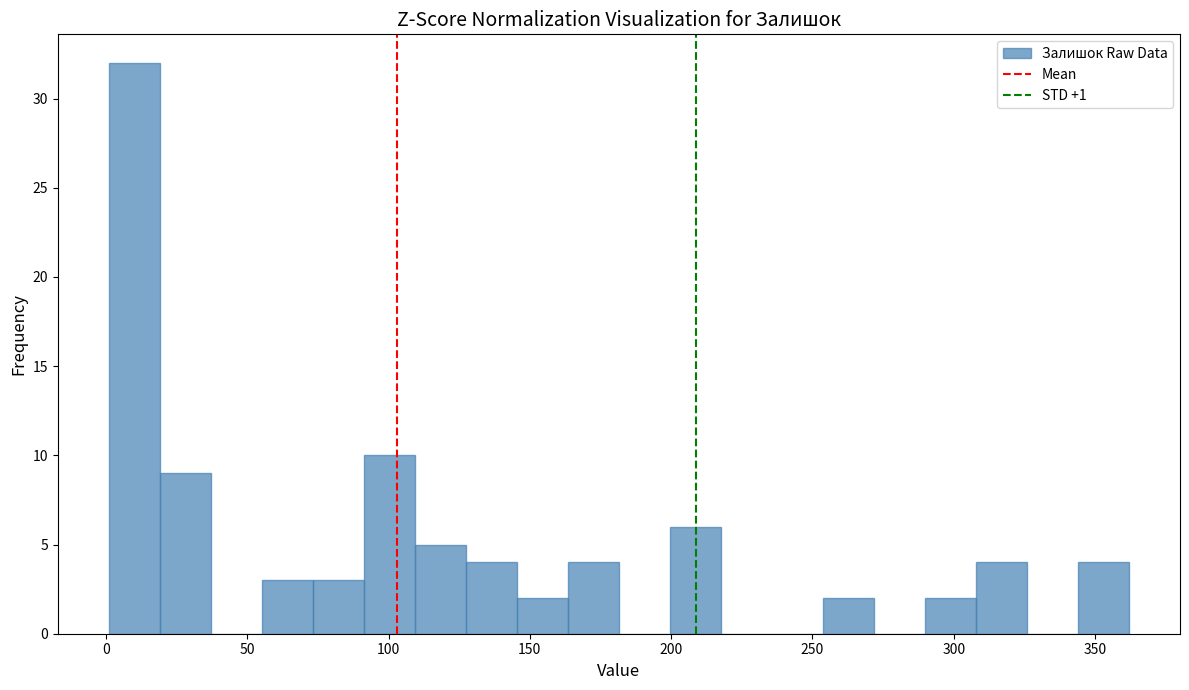

Around what value on the x-axis is the tallest bar? Give the approximate position of its centre, as read against the axis.

10